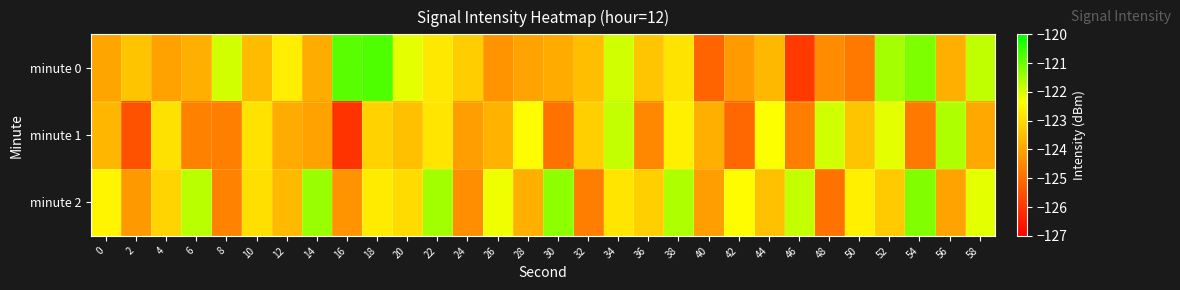

Reading left to right, what are all the values shown in this chart?

minute 0: 0=-124.0	2=-123.4	4=-124.0	6=-123.8	8=-121.9	10=-123.6	12=-122.6	14=-123.9	16=-120.8	18=-120.7	20=-122.1	22=-122.7	24=-123.2	26=-124.3	28=-124.0	30=-123.9	32=-123.5	34=-121.9	36=-123.4	38=-122.8	40=-125.2	42=-124.2	44=-123.6	46=-125.9	48=-124.4	50=-124.8	52=-121.5	54=-121.2	56=-123.8	58=-121.8
minute 1: 0=-123.6	2=-125.5	4=-122.9	6=-124.6	8=-124.7	10=-122.9	12=-123.9	14=-124.0	16=-126.0	18=-123.2	20=-123.5	22=-122.8	24=-124.1	26=-123.7	28=-122.4	30=-124.9	32=-123.2	34=-121.8	36=-124.5	38=-122.6	40=-123.8	42=-125.1	44=-122.3	46=-124.7	48=-121.9	50=-123.4	52=-122.1	54=-124.8	56=-121.6	58=-123.9
minute 2: 0=-122.5	2=-124.2	4=-123.1	6=-121.7	8=-124.6	10=-122.9	12=-123.6	14=-121.4	16=-124.3	18=-122.7	20=-123.0	22=-121.5	24=-124.4	26=-122.2	28=-123.8	30=-121.3	32=-124.7	34=-122.8	36=-123.2	38=-121.6	40=-124.1	42=-122.4	44=-123.5	46=-121.8	48=-124.9	50=-122.6	52=-123.3	54=-121.2	56=-124.0	58=-122.1